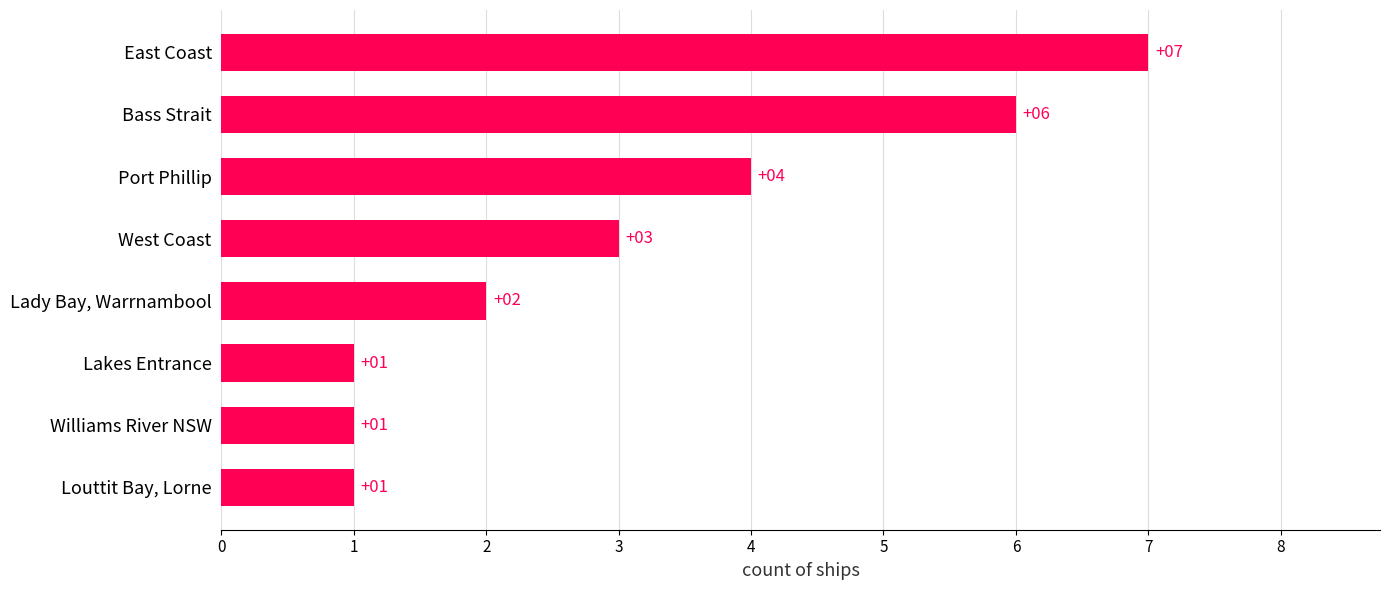

Reading top to bottom, what are all the values shown in this chart?

East Coast=7	Bass Strait=6	Port Phillip=4	West Coast=3	Lady Bay, Warrnambool=2	Lakes Entrance=1	Williams River NSW=1	Louttit Bay, Lorne=1